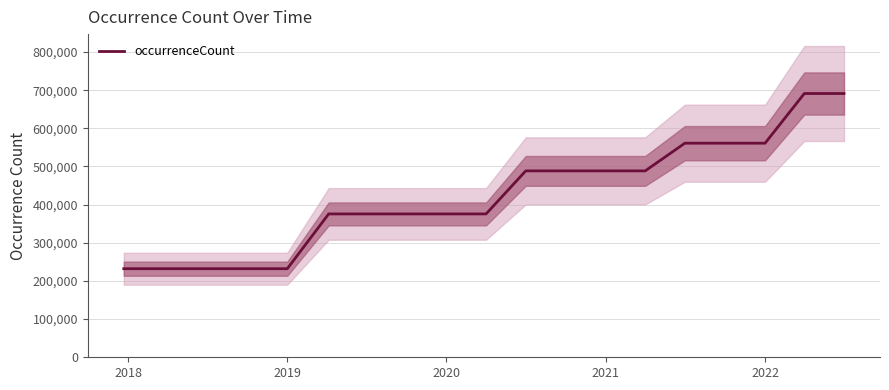

What is the lowest value of the occurrenceCount series?

232108